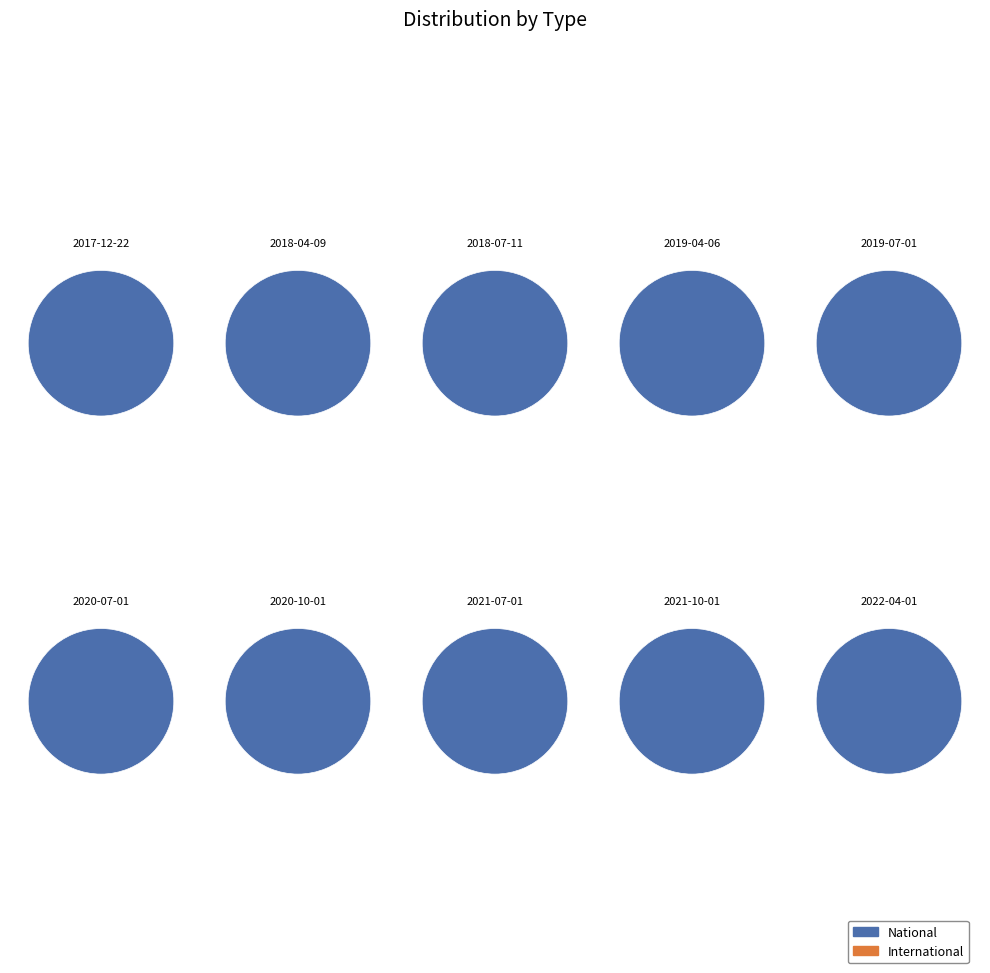

Does 2020-10-01 account for over 50% of the chart?

No